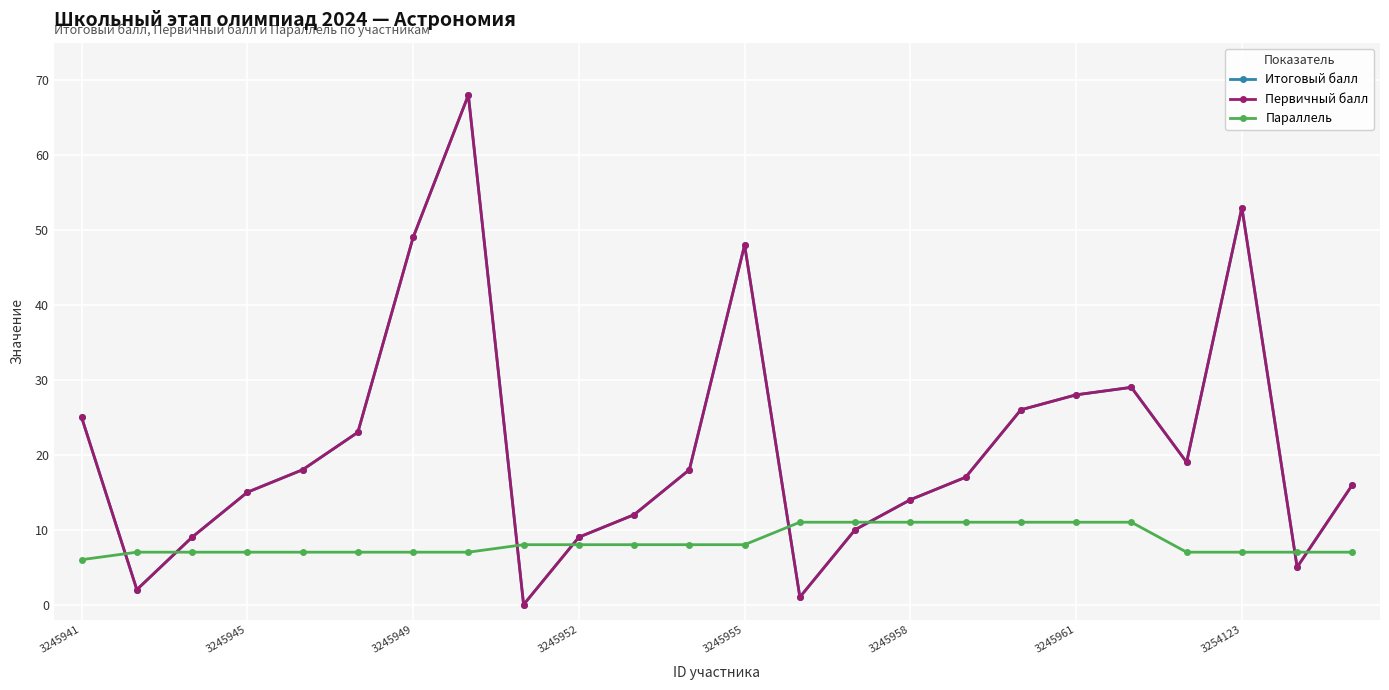

Does the chart have visible grid lines?

Yes